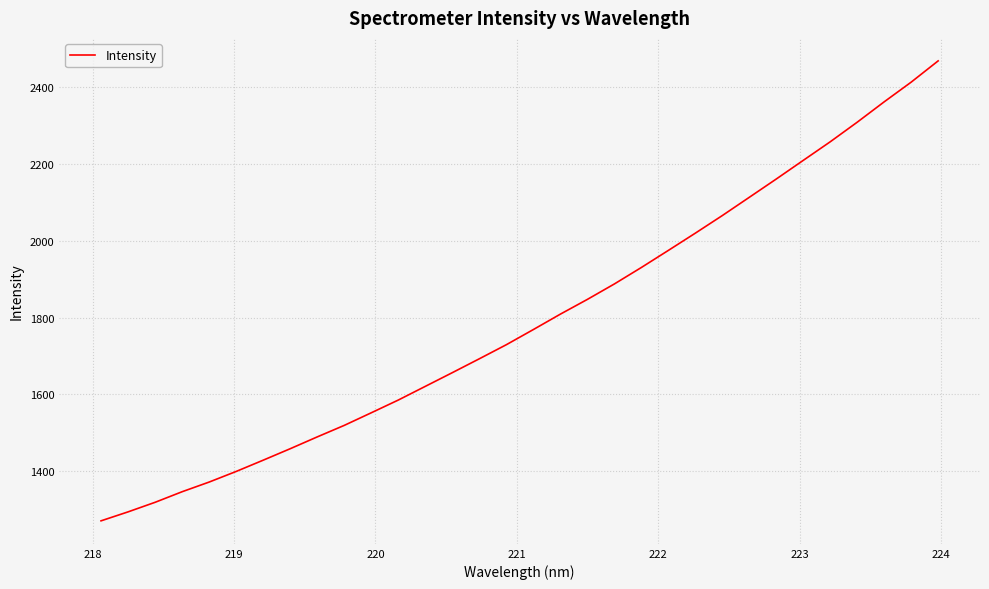

What is the greatest value displayed?

2467.2